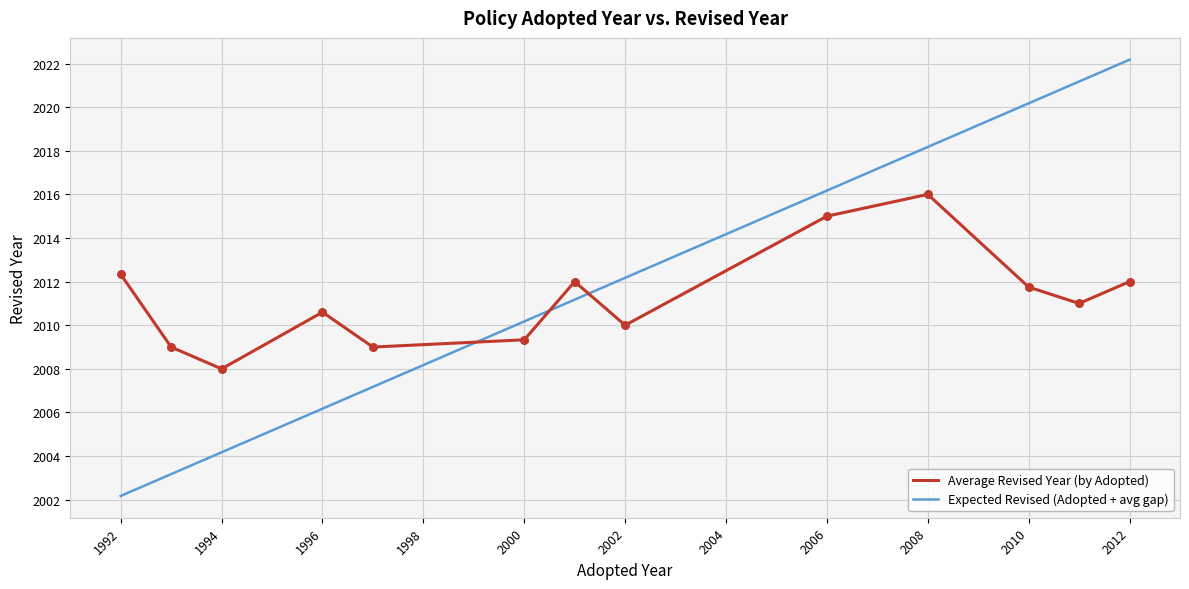

What is the greatest value displayed?

2022.2